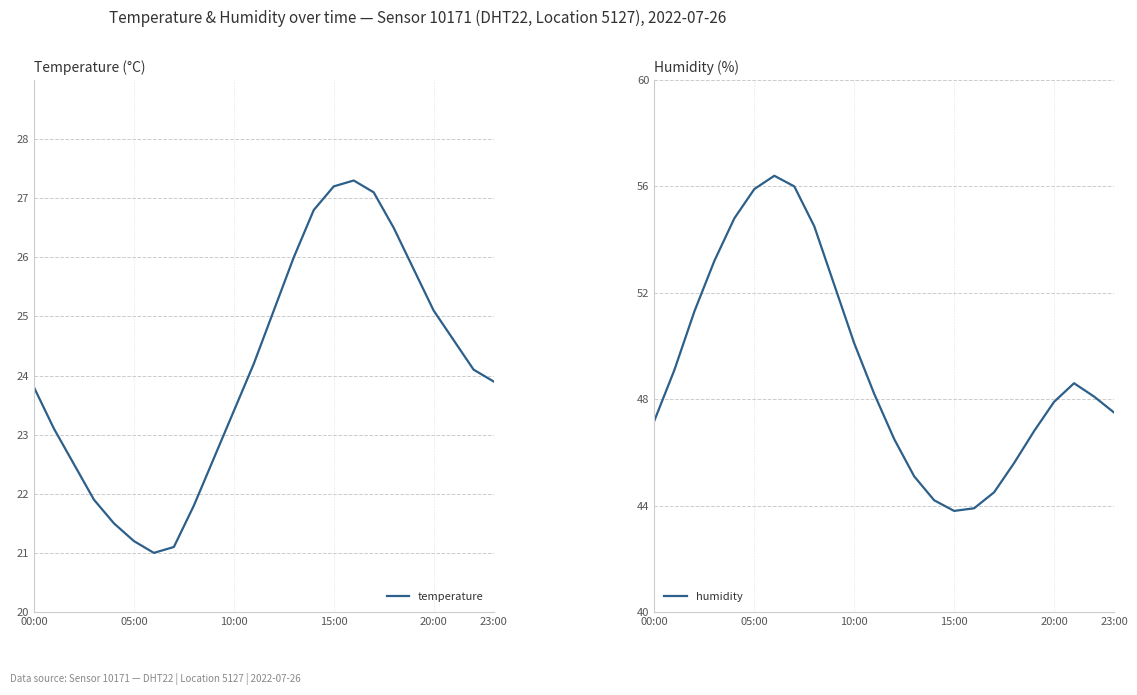

Is it true that humidity equals 88.9 at 15:00?

False